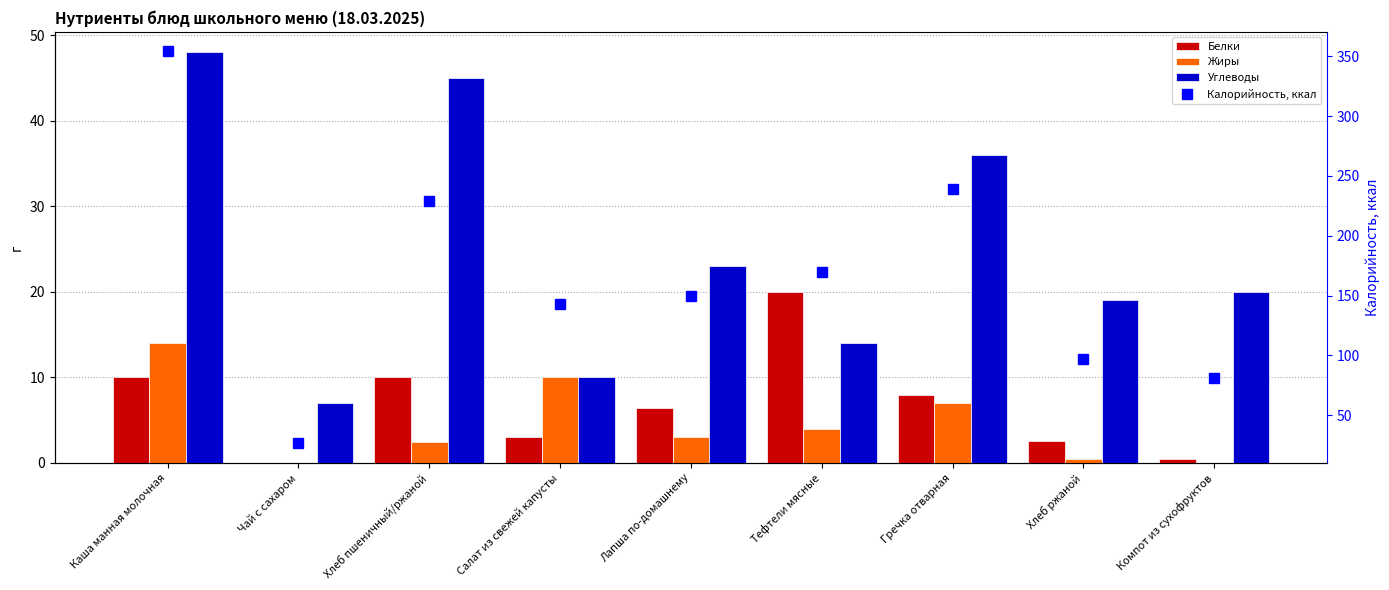

Reading left to right, what are all the values shown in this chart?

Белки: Каша манная молочная=10.0	Чай с сахаром=0.0	Хлеб пшеничный/ржаной=10.0	Салат из свежей капусты=3.0	Лапша по-домашнему=6.5	Тефтели мясные=20.0	Гречка отварная=8.0	Хлеб ржаной=2.6	Компот из сухофруктов=0.5
Жиры: Каша манная молочная=14.0	Чай с сахаром=0.0	Хлеб пшеничный/ржаной=2.5	Салат из свежей капусты=10.0	Лапша по-домашнему=3.0	Тефтели мясные=4.0	Гречка отварная=7.0	Хлеб ржаной=0.5	Компот из сухофруктов=0.0
Углеводы: Каша манная молочная=48.0	Чай с сахаром=7.0	Хлеб пшеничный/ржаной=45.0	Салат из свежей капусты=10.0	Лапша по-домашнему=23.0	Тефтели мясные=14.0	Гречка отварная=36.0	Хлеб ржаной=19.0	Компот из сухофруктов=20.0
Калорийность, ккал: Каша манная молочная=354.0	Чай с сахаром=26.5	Хлеб пшеничный/ржаной=229.0	Салат из свежей капусты=143.0	Лапша по-домашнему=150.0	Тефтели мясные=170.0	Гречка отварная=239.0	Хлеб ржаной=97.0	Компот из сухофруктов=81.0